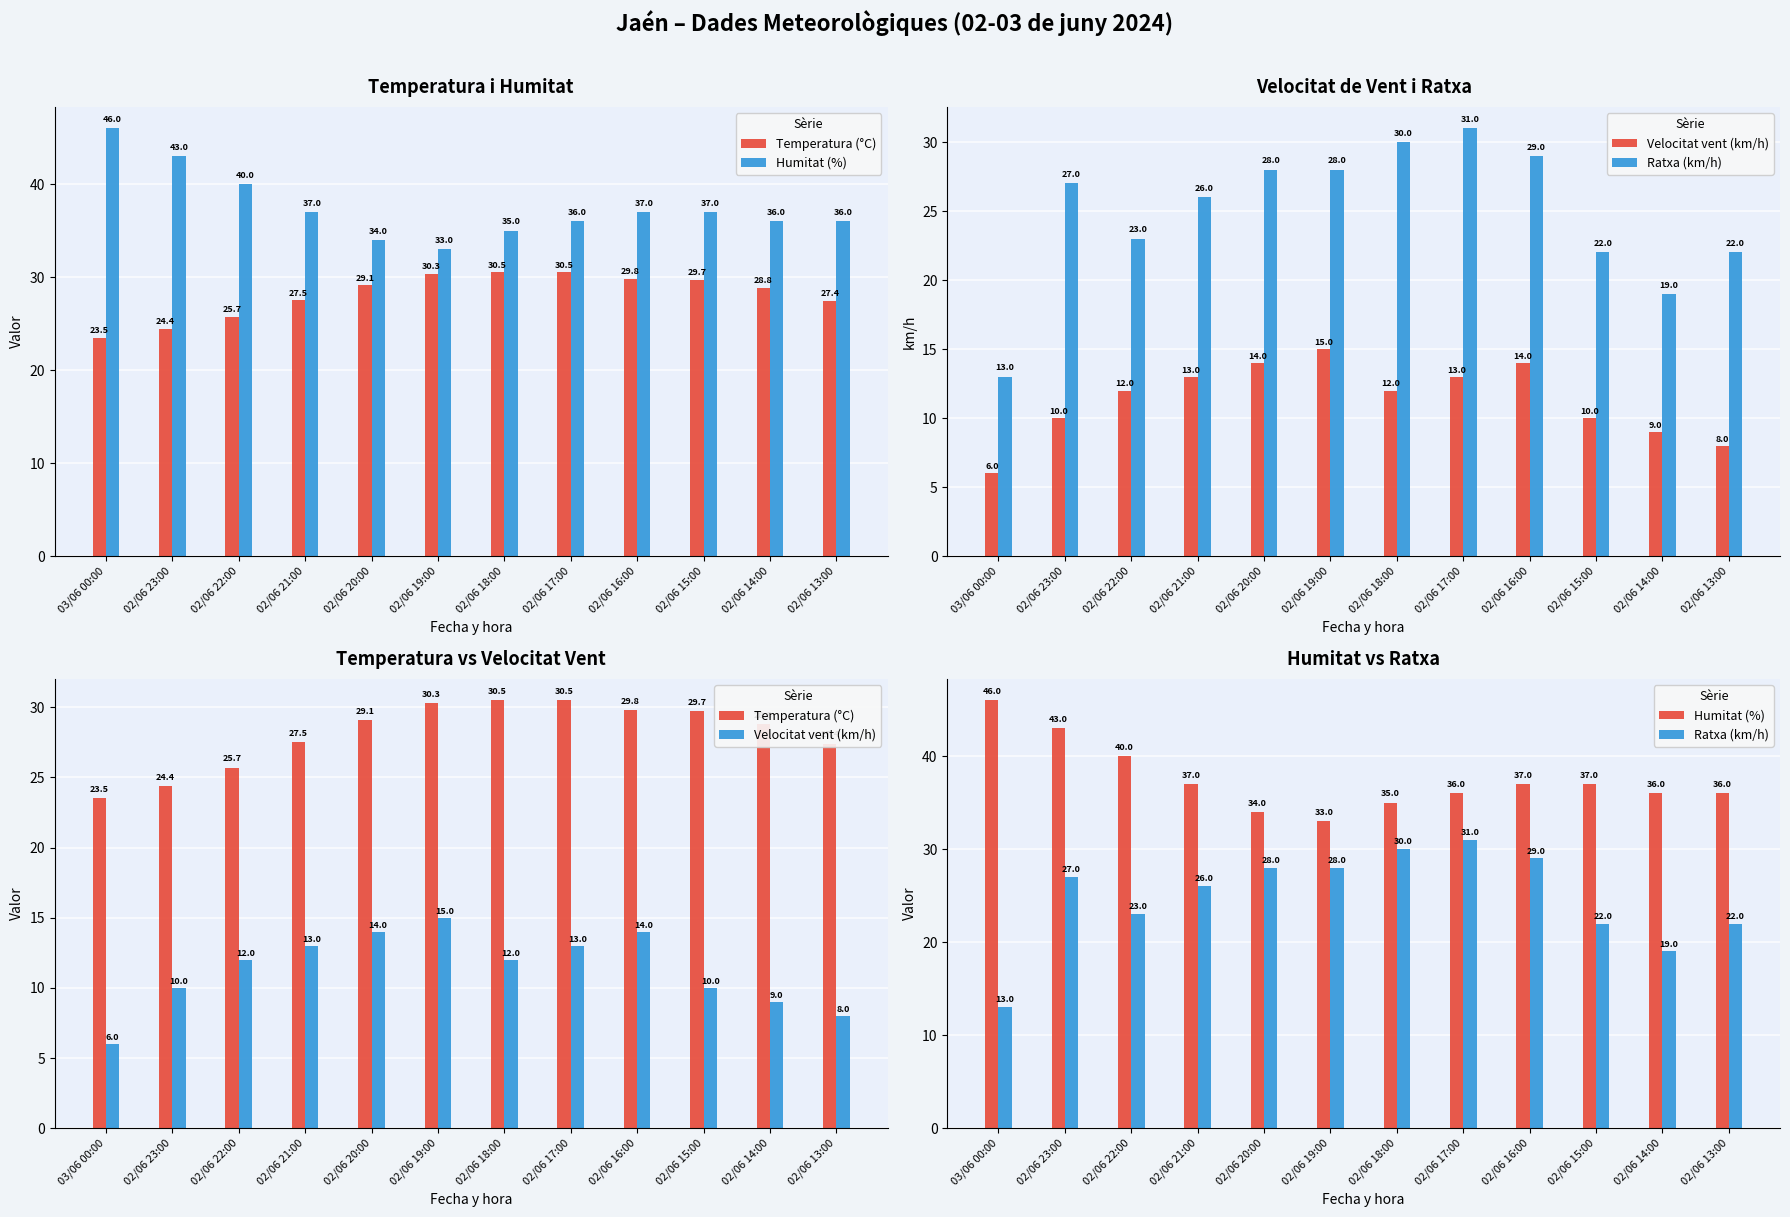

Where is Velocitat vent (km/h) nearest to the value 10?

02/06 23:00